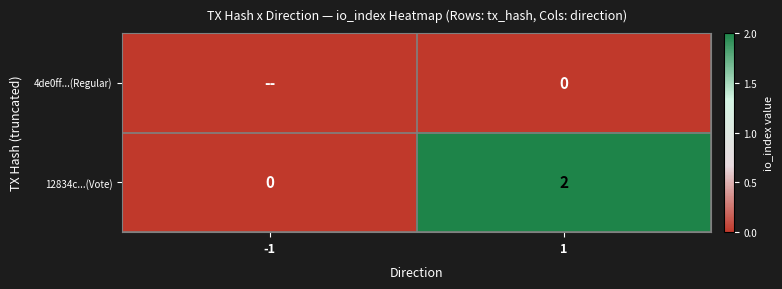

How many data points in 12834c...(Vote) are less than 2?

1